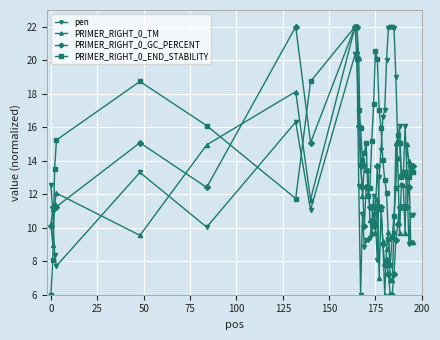

What is the lowest value of the PRIMER_RIGHT_0_TM series?

6.0